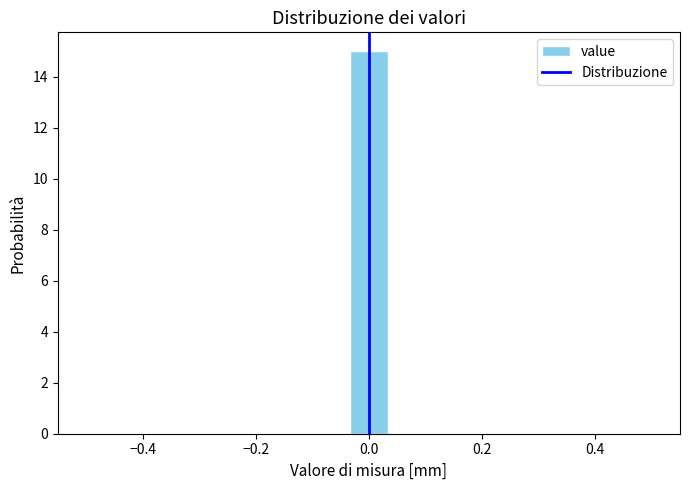

Around what value on the x-axis is the tallest bar? Give the approximate position of its centre, as read against the axis.

0.00